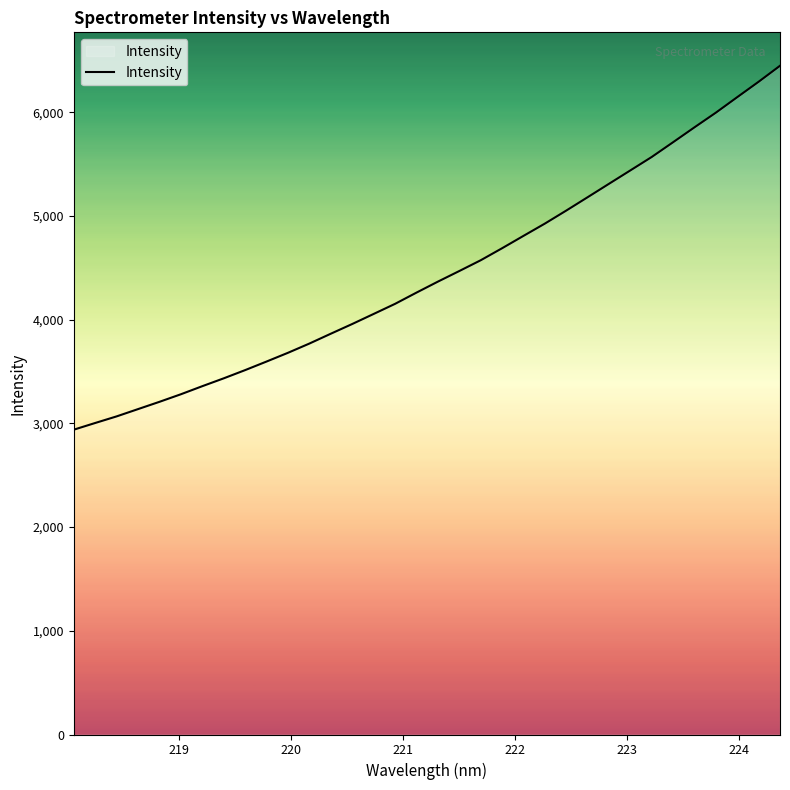

What is the difference between the maximum and minimum values?

3509.7